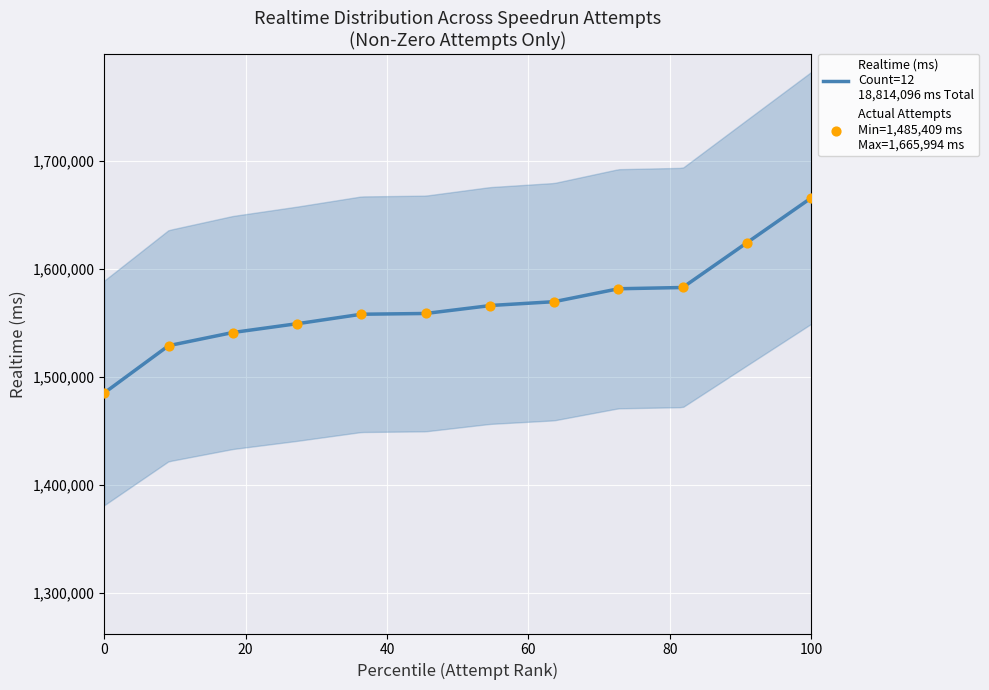

What is the ratio of the value at 14 to the value at 3?

1.0